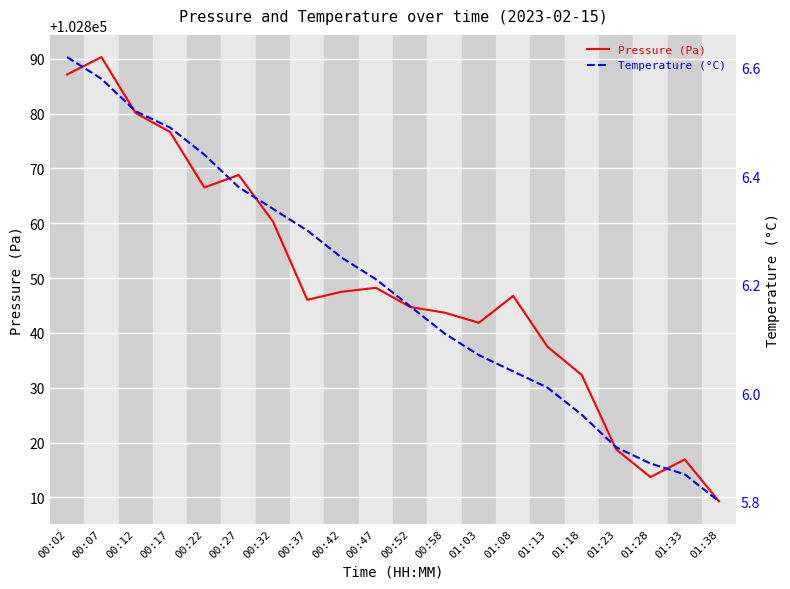

True or false: Pressure (Pa) and Temperature (°C) intersect in this chart.

False